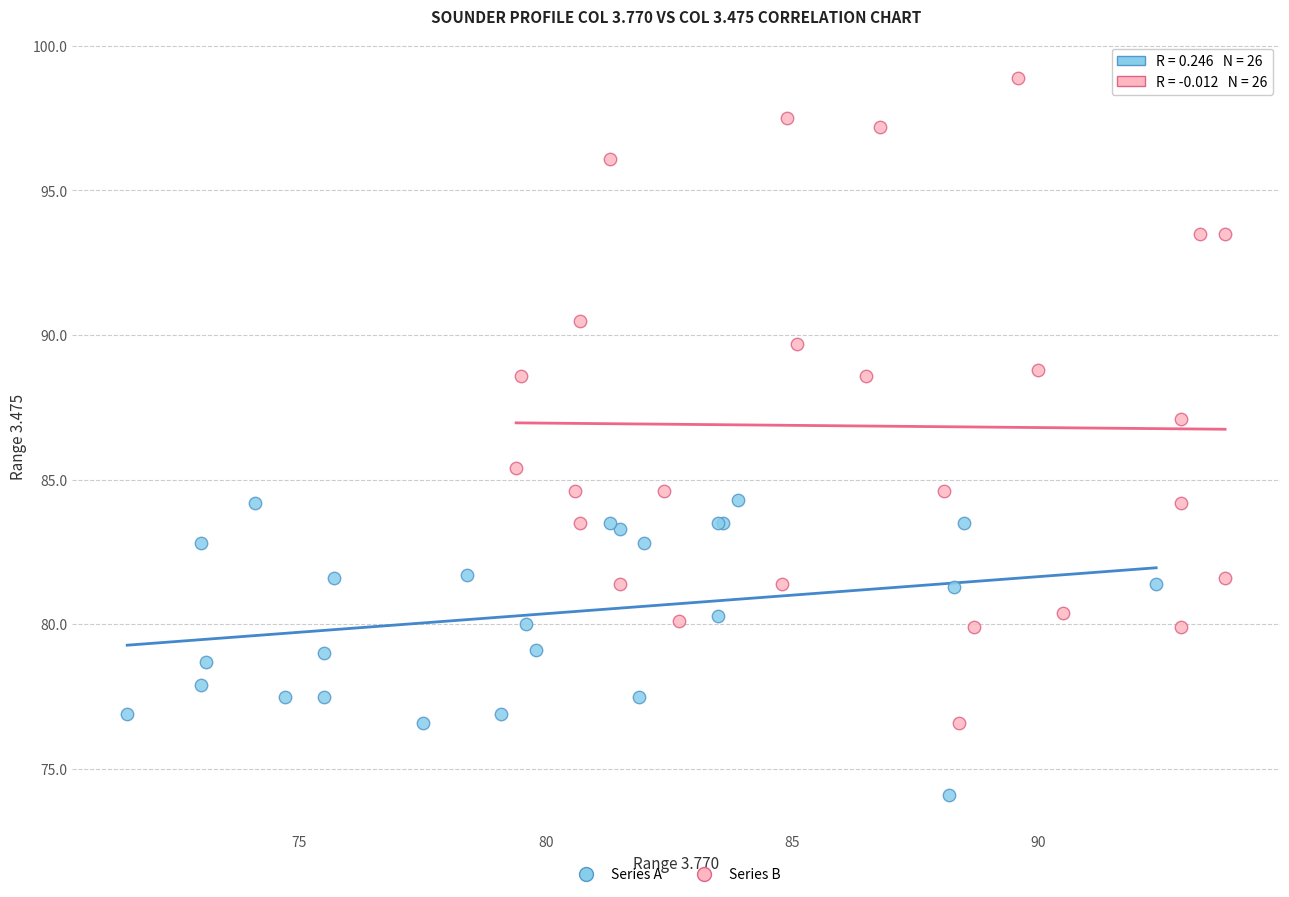

Which series reaches the minimum Y coordinate?

Series A